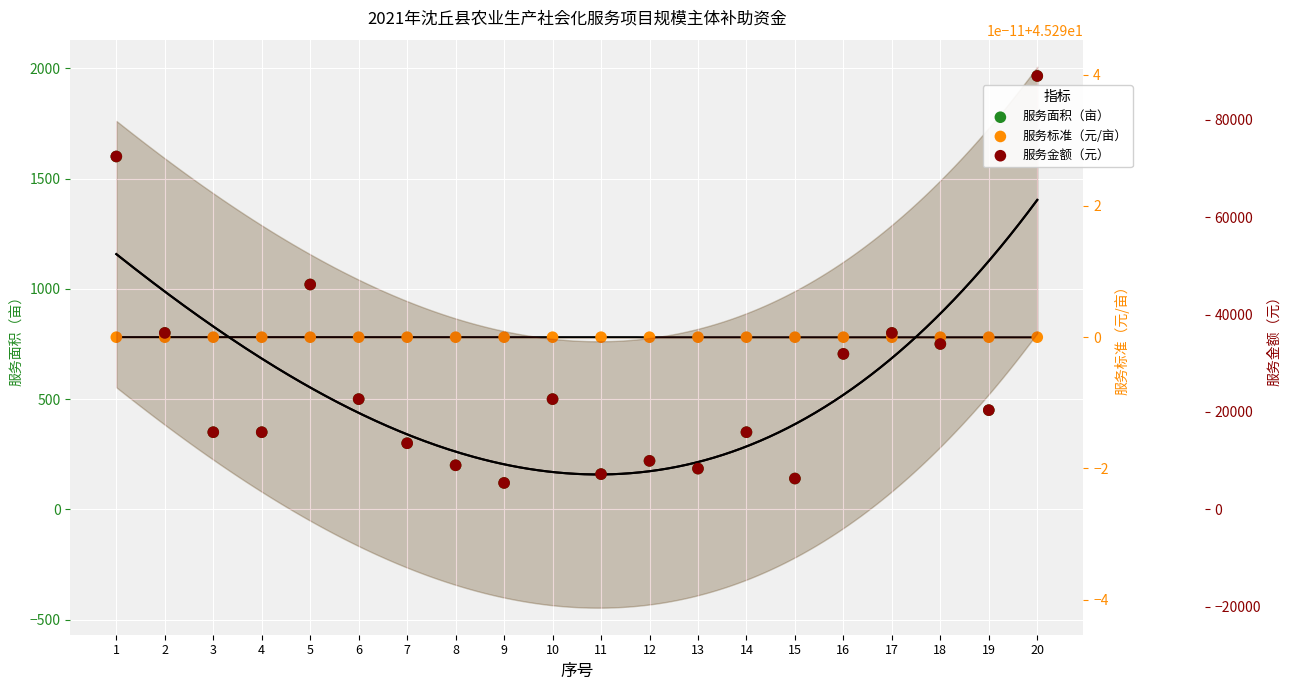

What is the total value across all series at 9?

5600.1